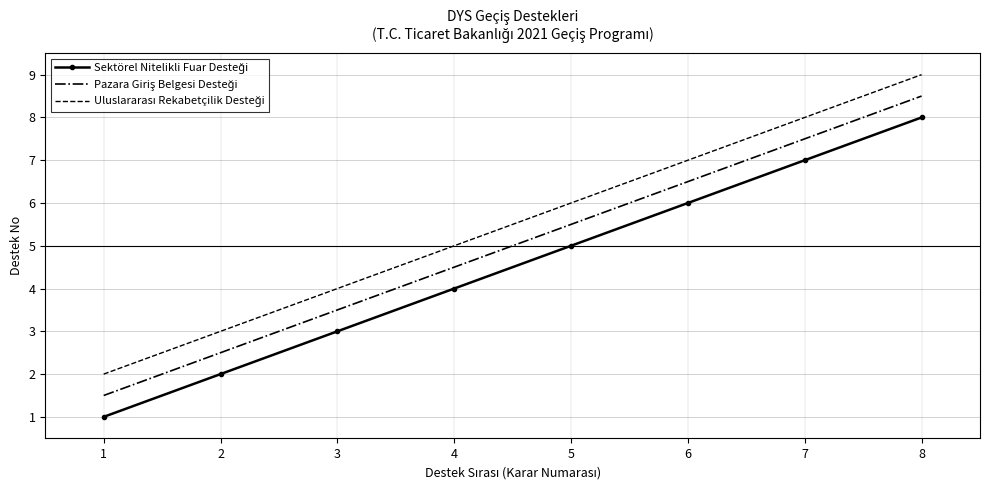

Count the number of categories in the chart.

8